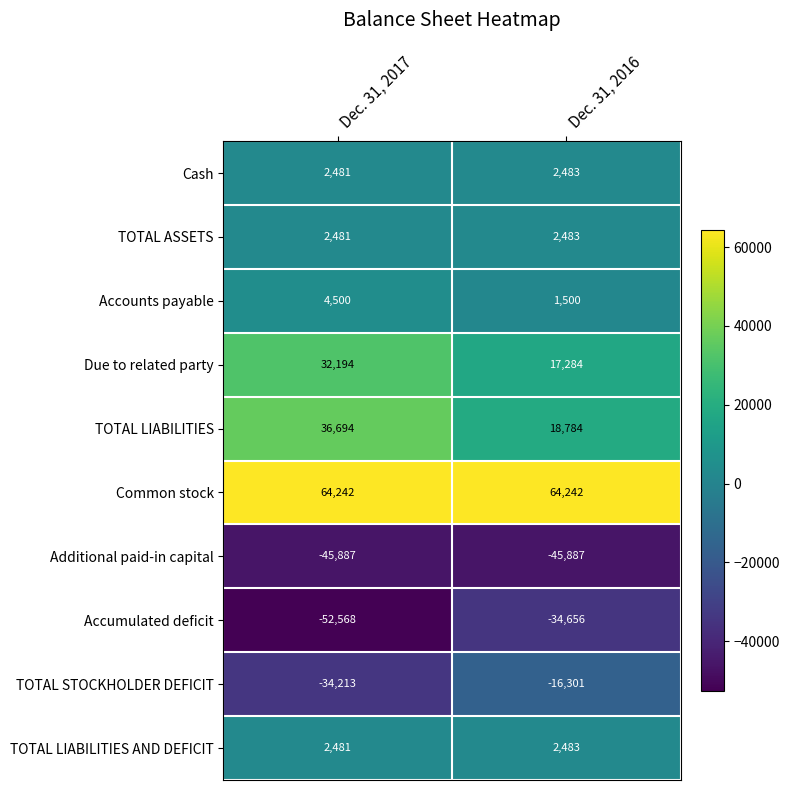

What is the spread (max minus min) of values at Dec. 31, 2017?

116810